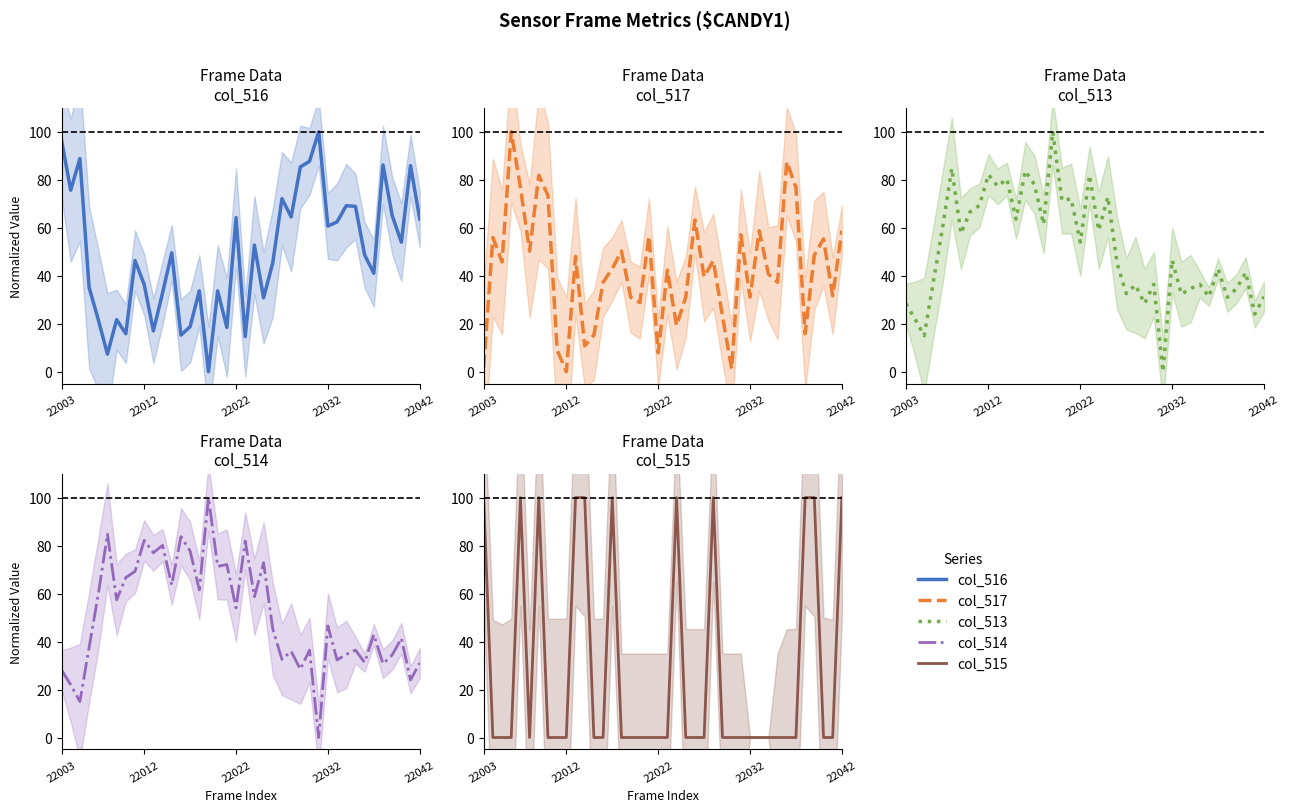

What is the value of the col_516 point at the 3rd from the left?

88.9